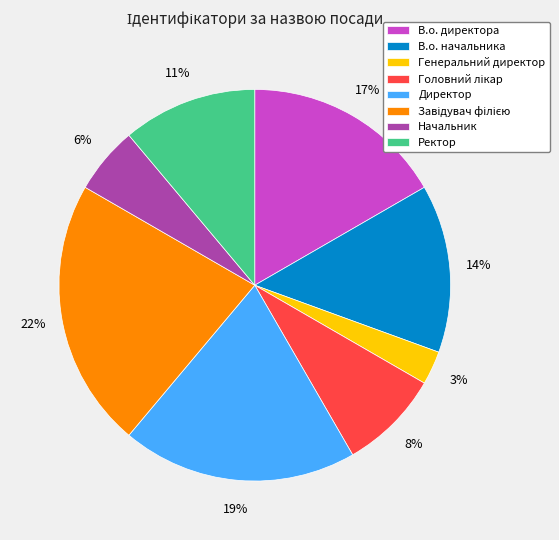

To the nearest percent, what portion does В.о. начальника represent?

14%